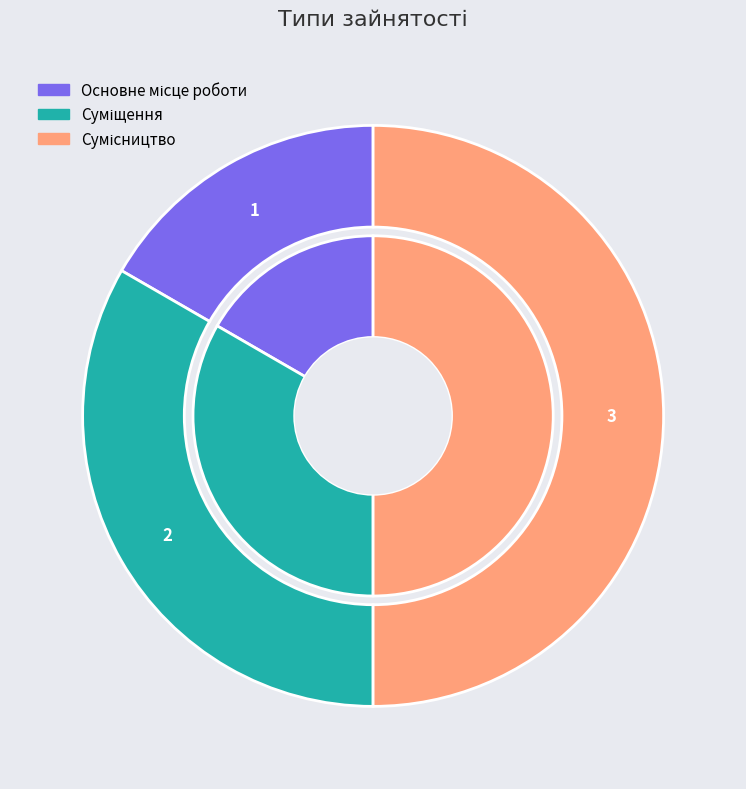

What is the change in value from Основне місце роботи to Сумісництво?

+2